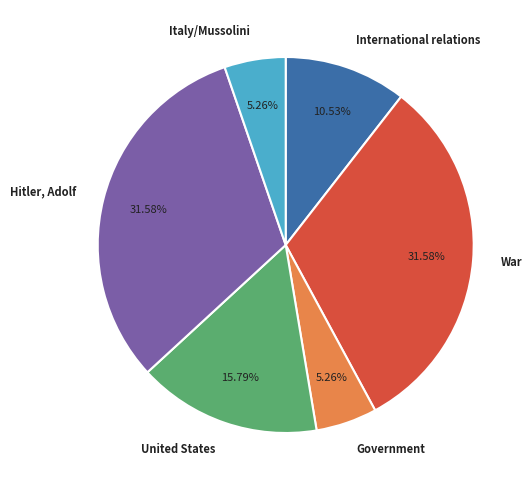

To the nearest percent, what is the difference between the largest and smallest slice percentages?

26%